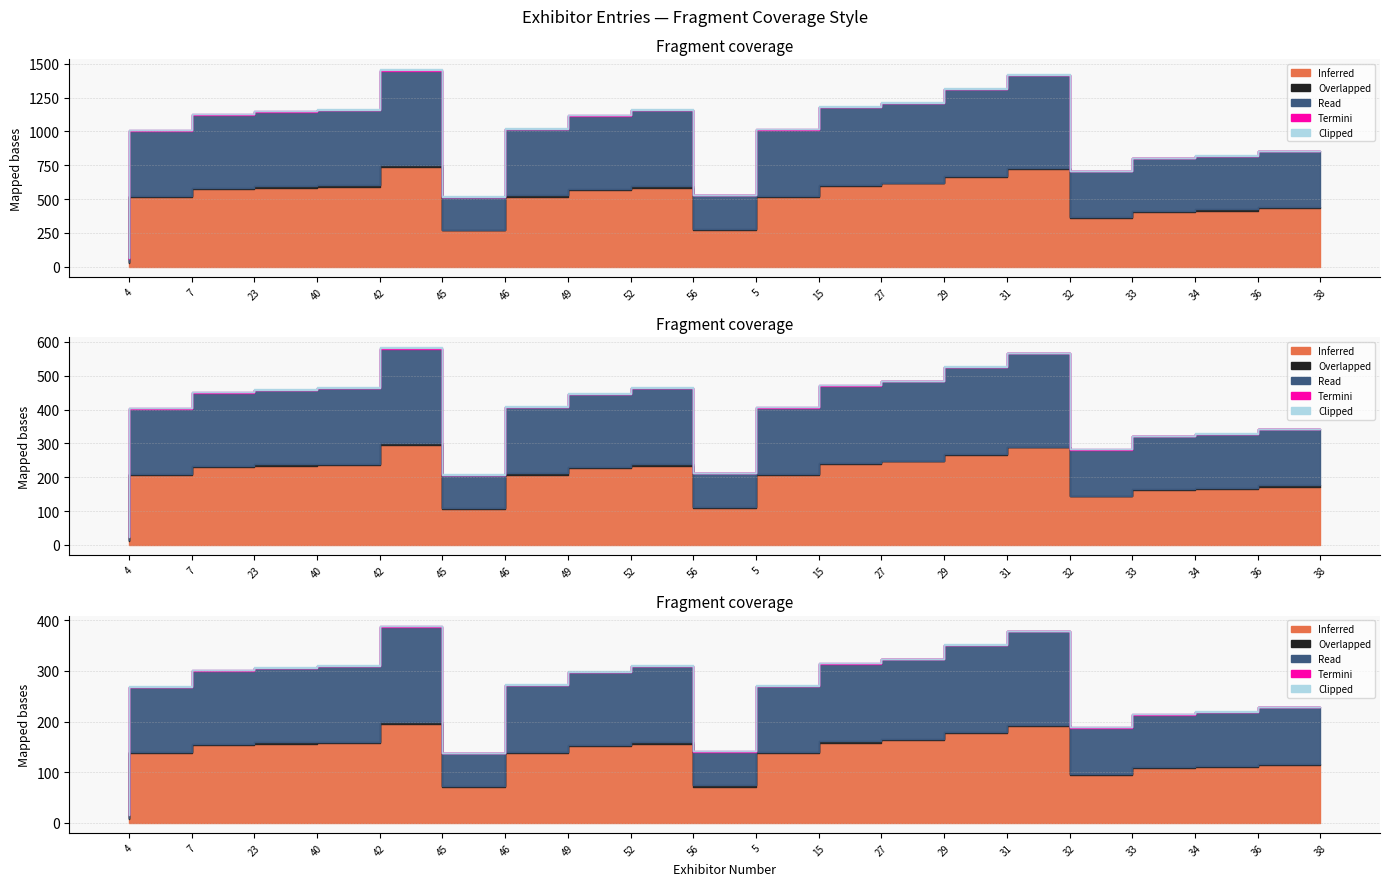

True or false: Termini and Clipped intersect in this chart.

False